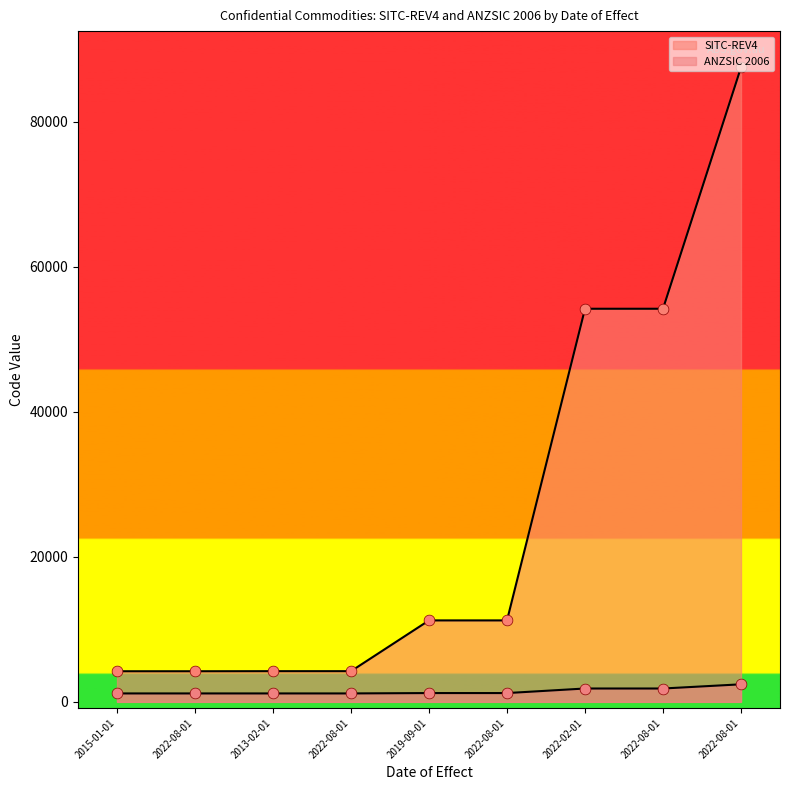

Which series has the largest Y range (max minus min)?

SITC-REV4